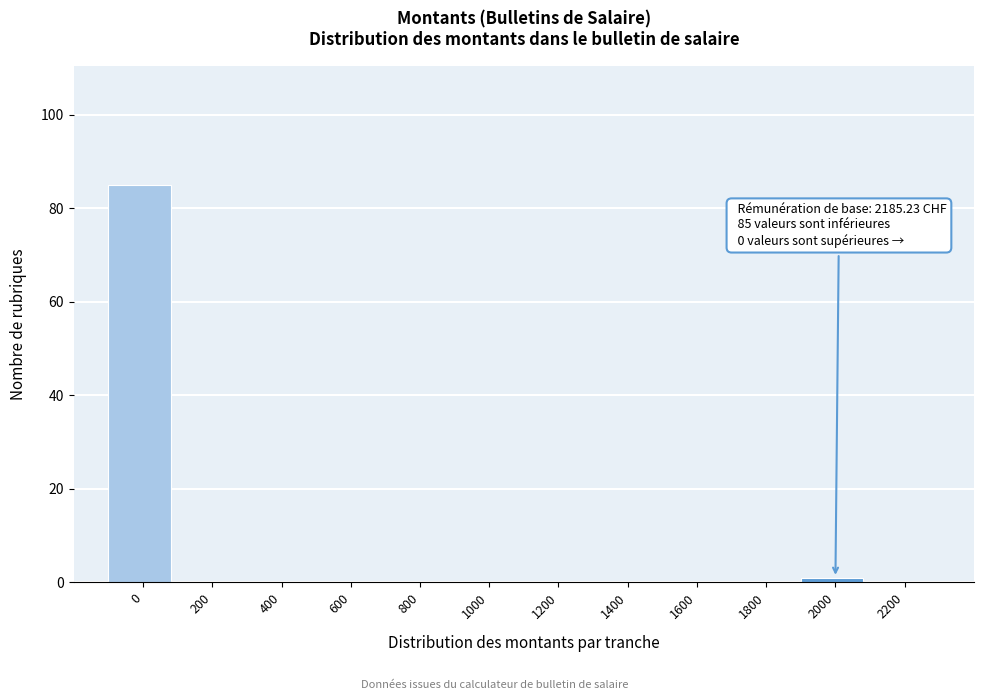

Reading left to right, extract all data points from this chart.

0=85	200=0	400=0	600=0	800=0	1000=0	1200=0	1400=0	1600=0	1800=0	2000=1	2200=0